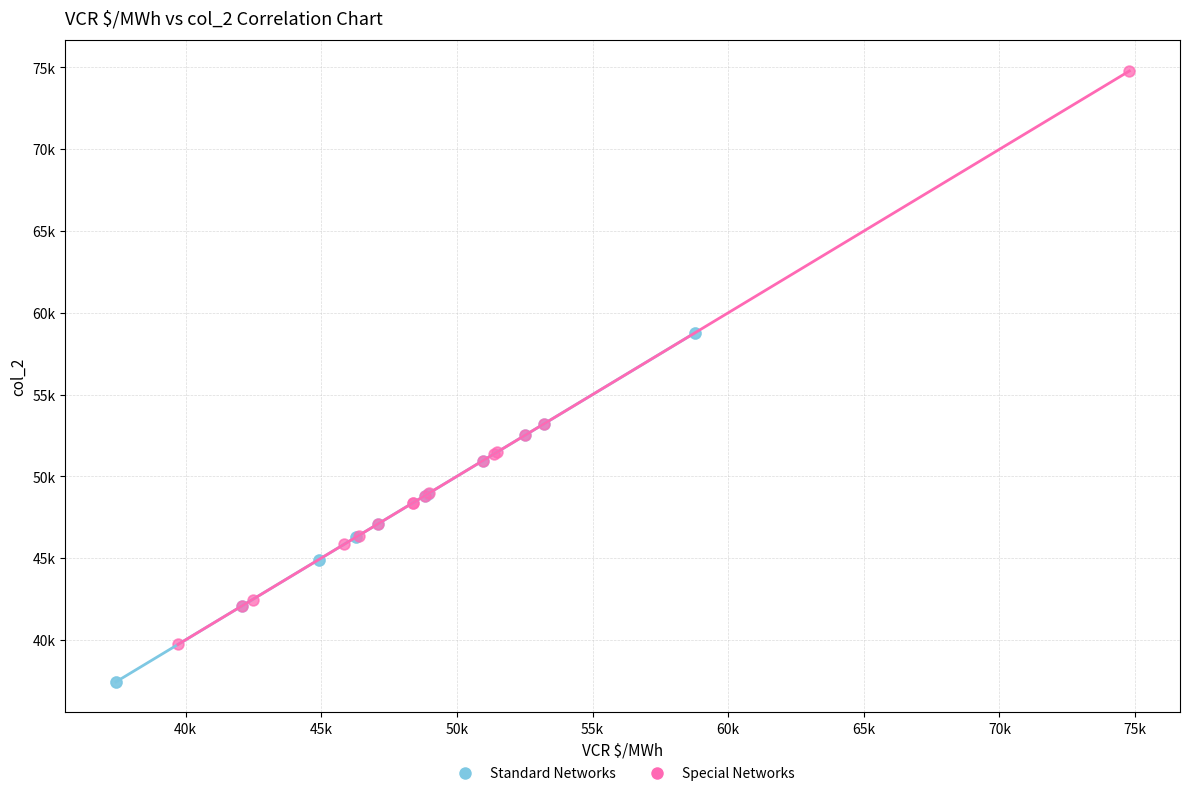

What are all the series names shown in the legend?

Standard Networks, Special Networks